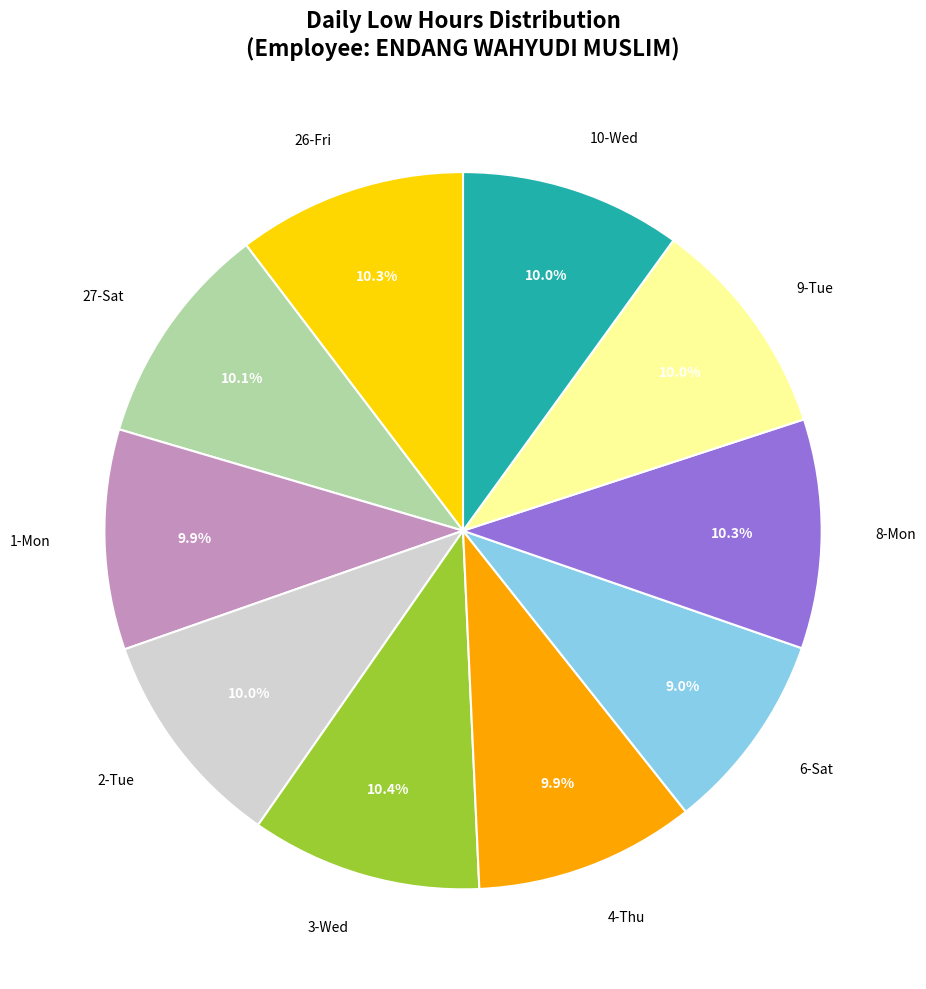

Which has a higher value, 26-Fri or 6-Sat?

26-Fri